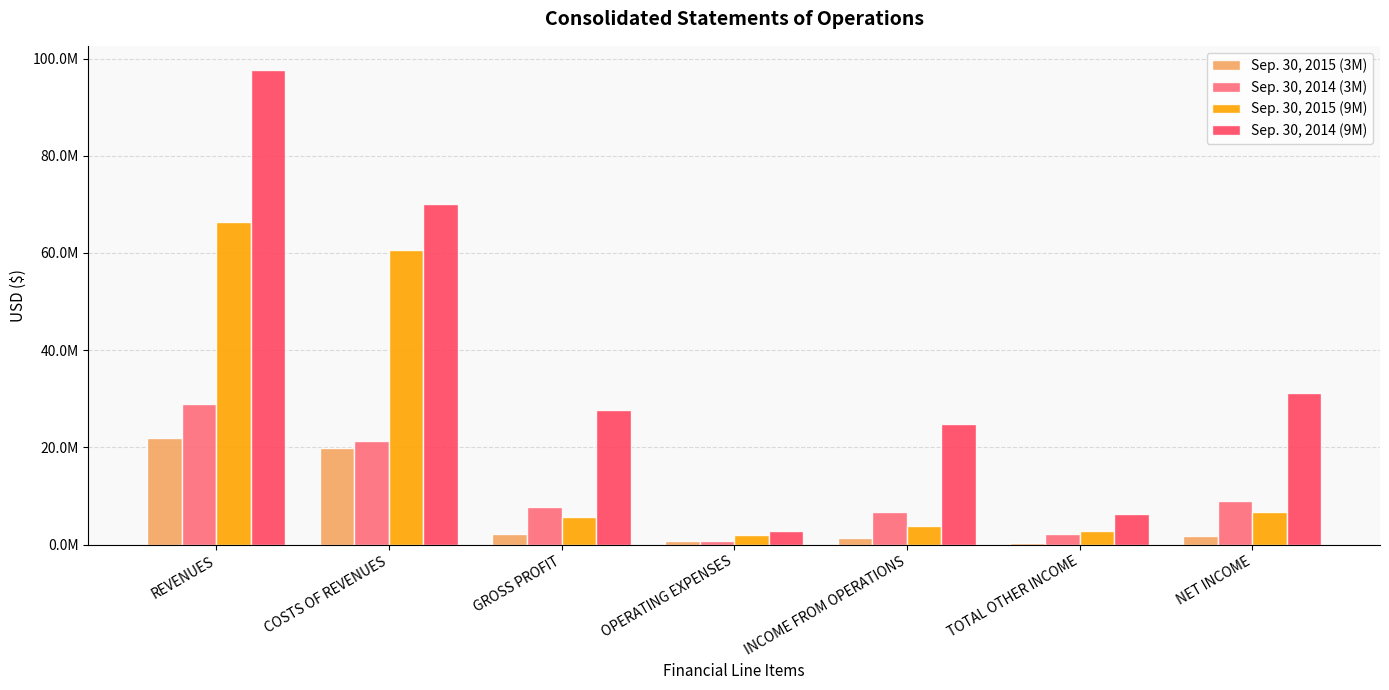

The value of Sep. 30, 2014 (3M) at NET INCOME is 5233412. True or false?

False